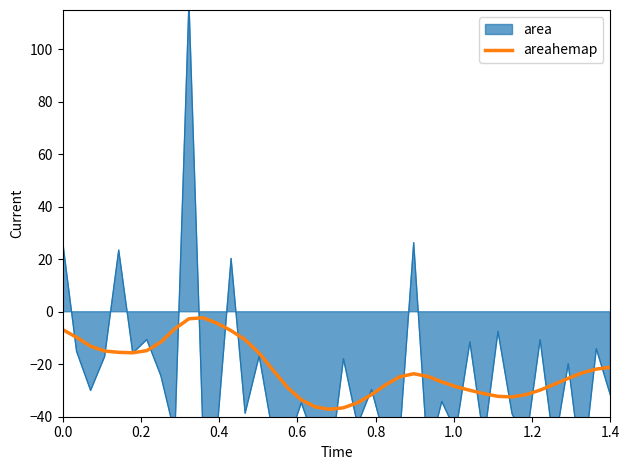

How many lines are shown in the chart?

1